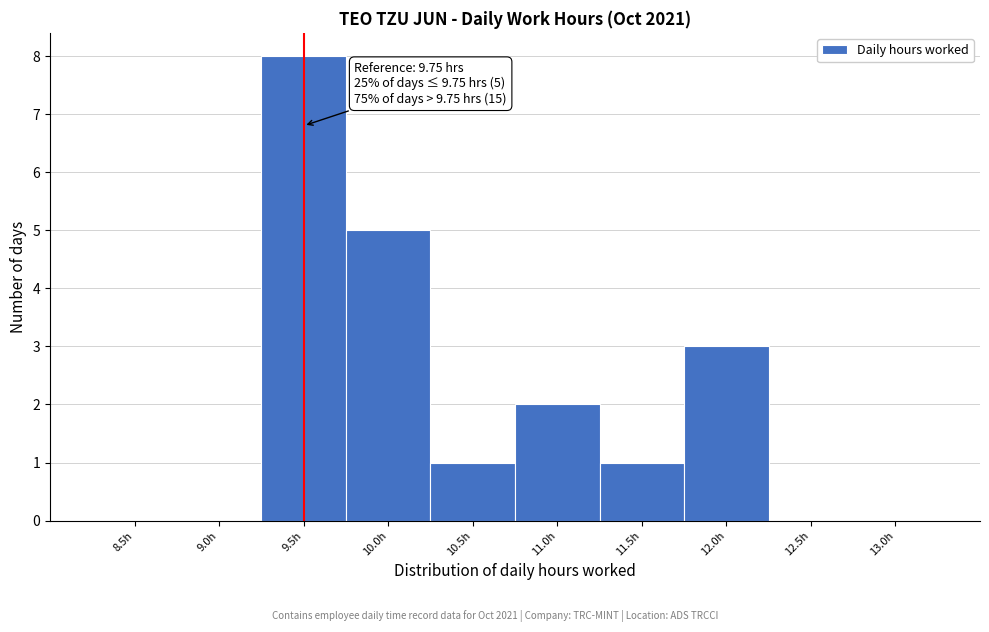

Reading left to right, what are all the values shown in this chart?

8.5h=0	9.0h=0	9.5h=8	10.0h=5	10.5h=1	11.0h=2	11.5h=1	12.0h=3	12.5h=0	13.0h=0